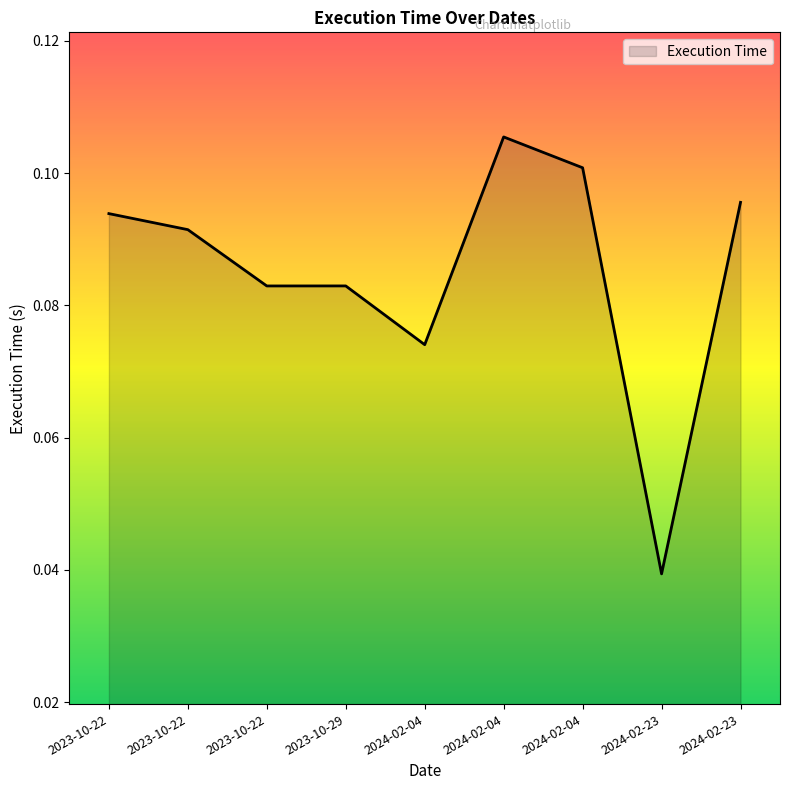

List the labels in order of value, largest first.

2024-02-04, 2024-02-04, 2024-02-23, 2023-10-22, 2023-10-22, 2023-10-29, 2023-10-22, 2024-02-04, 2024-02-23